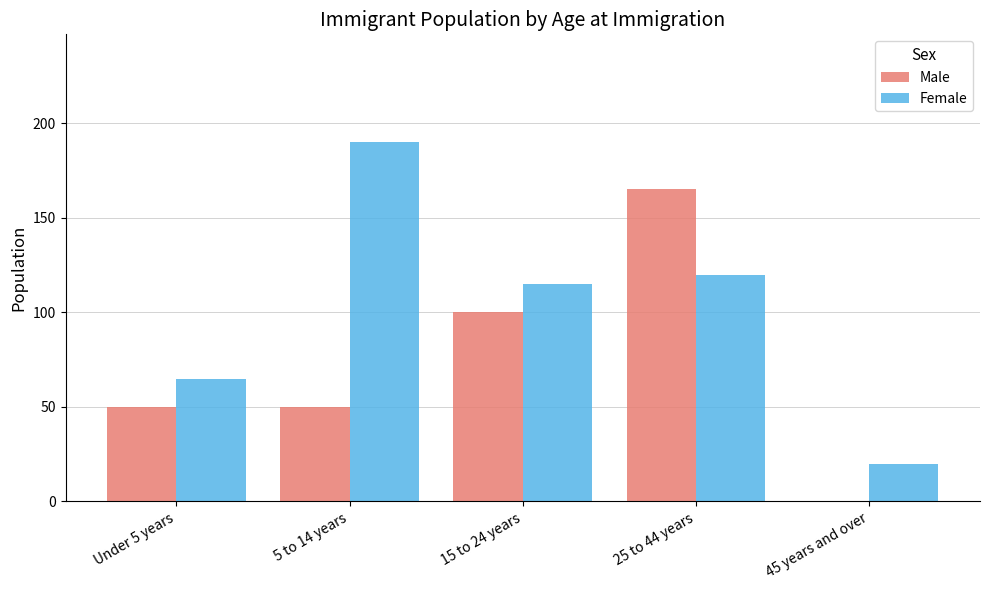

Is the value of Male at 25 to 44 years greater than the value of Female at 5 to 14 years?

No